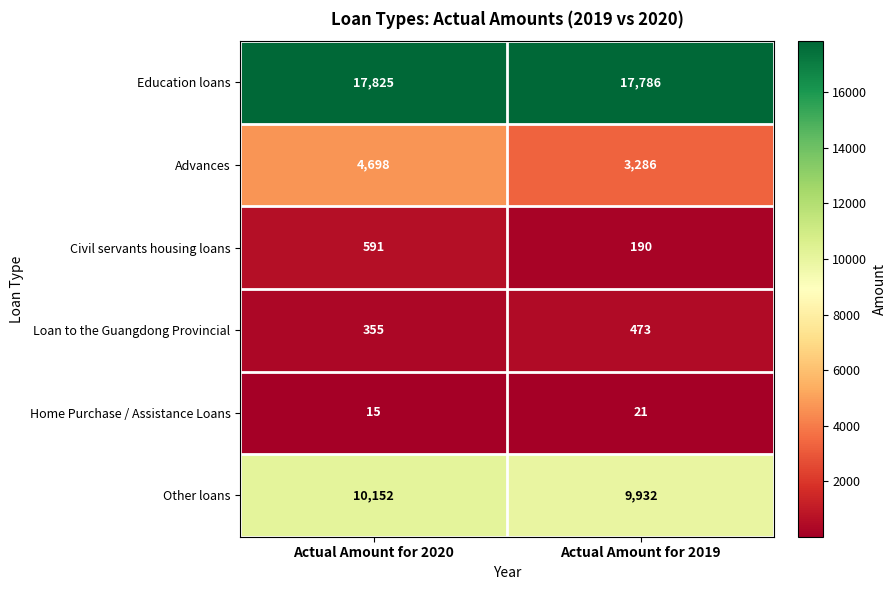

List the labels in order of Education loans value, smallest first.

Actual Amount for 2019, Actual Amount for 2020